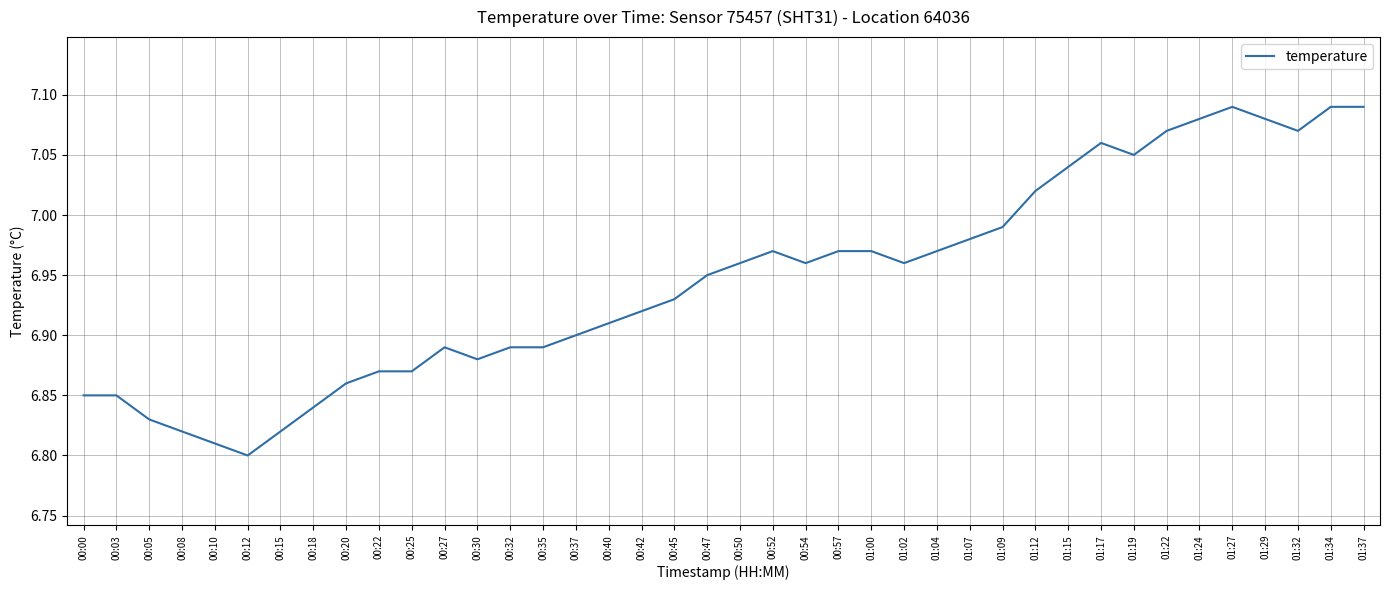

Between 00:30 and 00:25, which is larger?

00:30